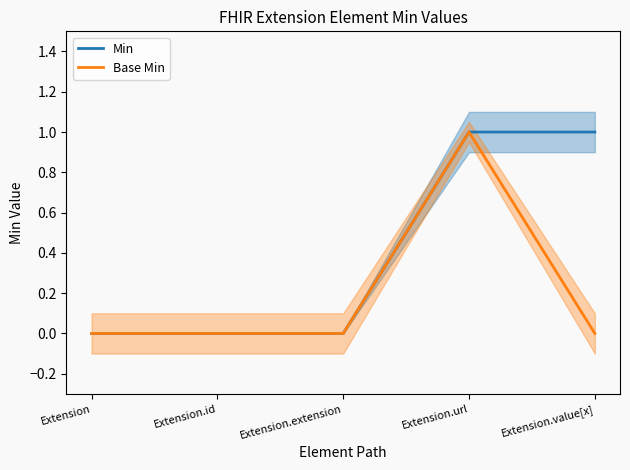

Which has a higher value, Extension or Extension.value[x]?

Extension.value[x]